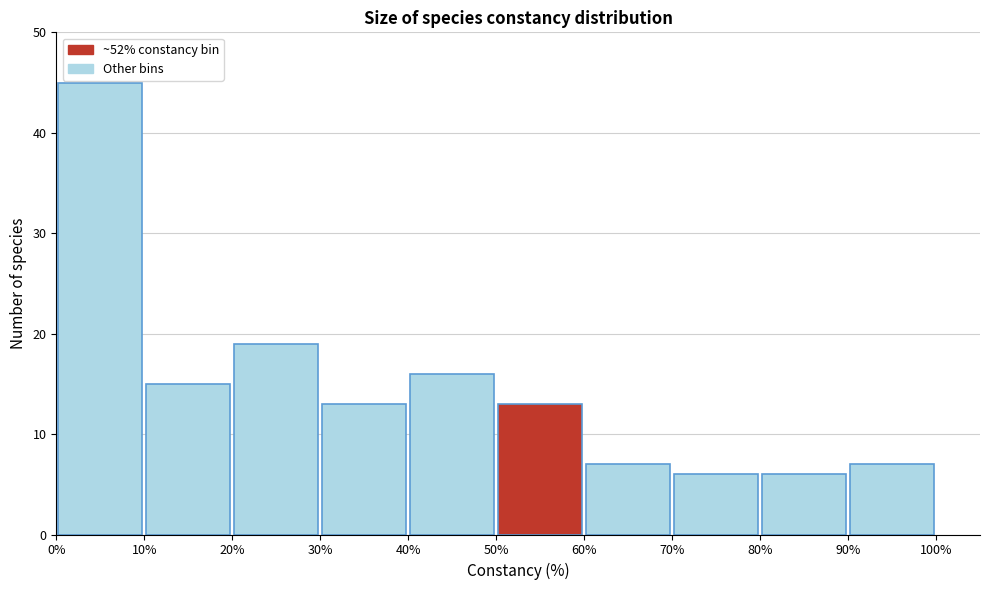

Reading left to right, list every bar in this chart as the range it spans on the x-axis followed by its height. The values are not printed on the chart, so give them approximately, as read against the axis.

0% to 10%: 45
10% to 20%: 15
20% to 30%: 19
30% to 40%: 13
40% to 50%: 16
50% to 60%: 13
60% to 70%: 7
70% to 80%: 6
80% to 90%: 6
90% to 100%: 7